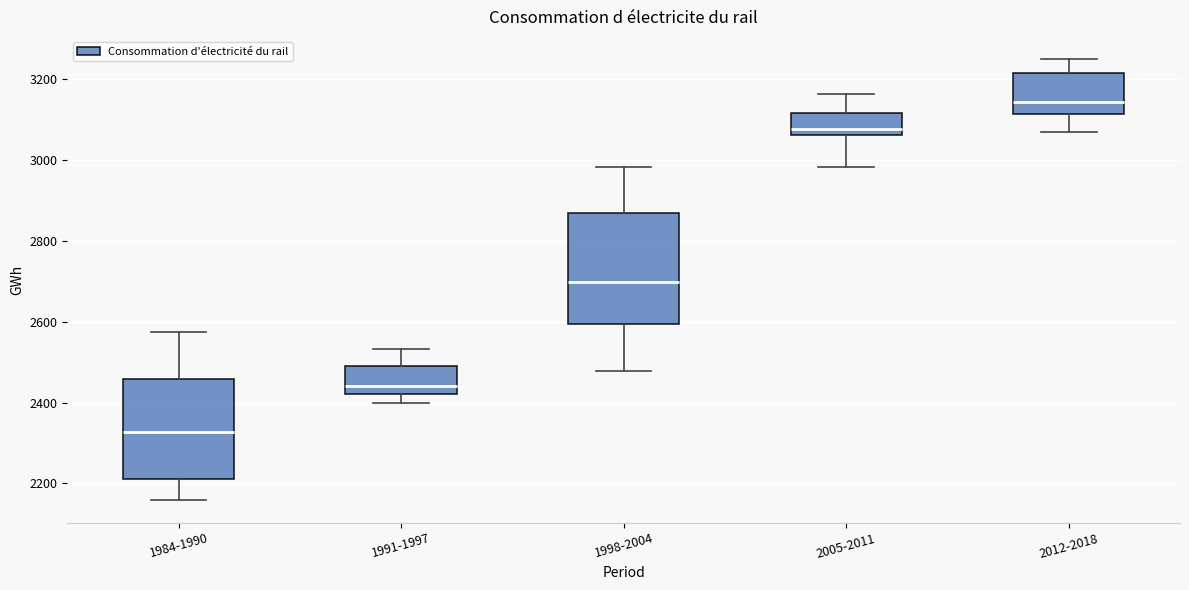

Reading left to right, transcribe this box plot: for each box, give where its median line is, the range the box spans, and where its two whiskers end, as read against the y-axis. The values are not printed on the chart, so give them approximately, as read against the axis.

1984-1990: median 2320, box 2220 to 2460, whiskers 2160 to 2580
1991-1997: median 2440, box 2420 to 2500, whiskers 2400 to 2540
1998-2004: median 2700, box 2600 to 2860, whiskers 2480 to 2980
2005-2011: median 3080, box 3060 to 3120, whiskers 2980 to 3160
2012-2018: median 3140, box 3120 to 3220, whiskers 3080 to 3260